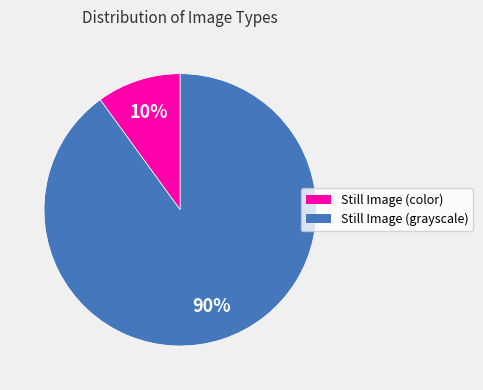

How many segments does this pie chart have?

2